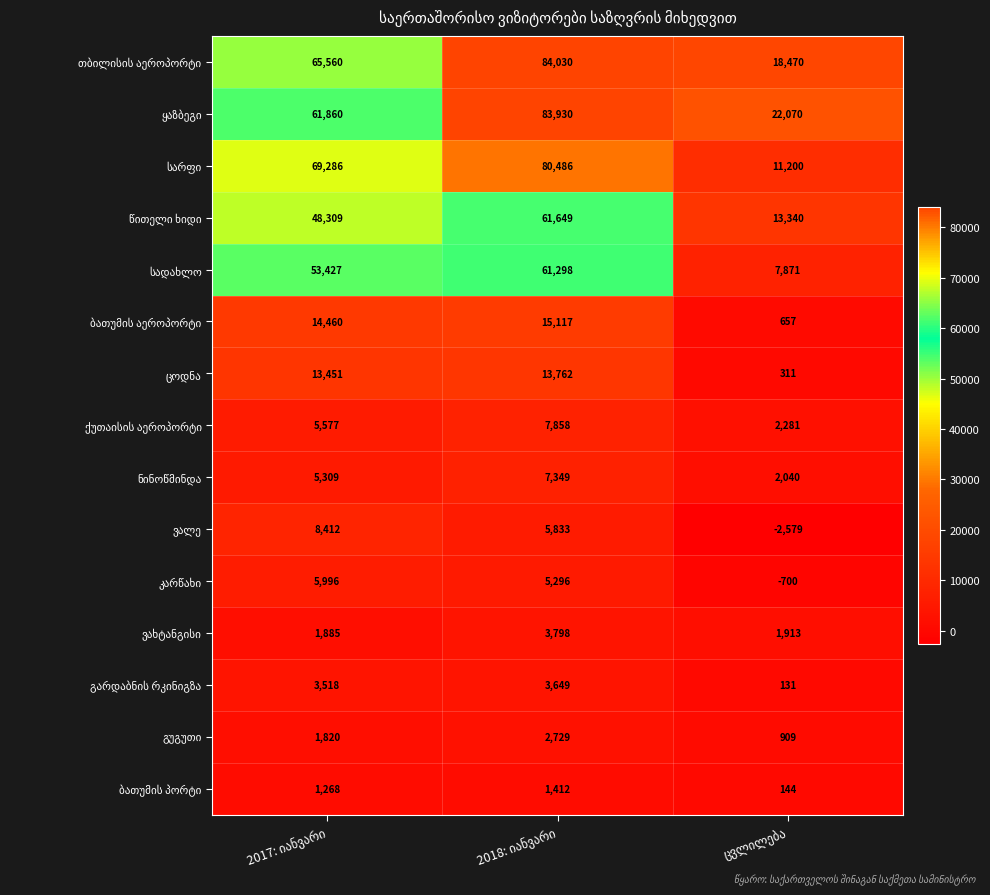

What is the smallest value displayed?

-2579